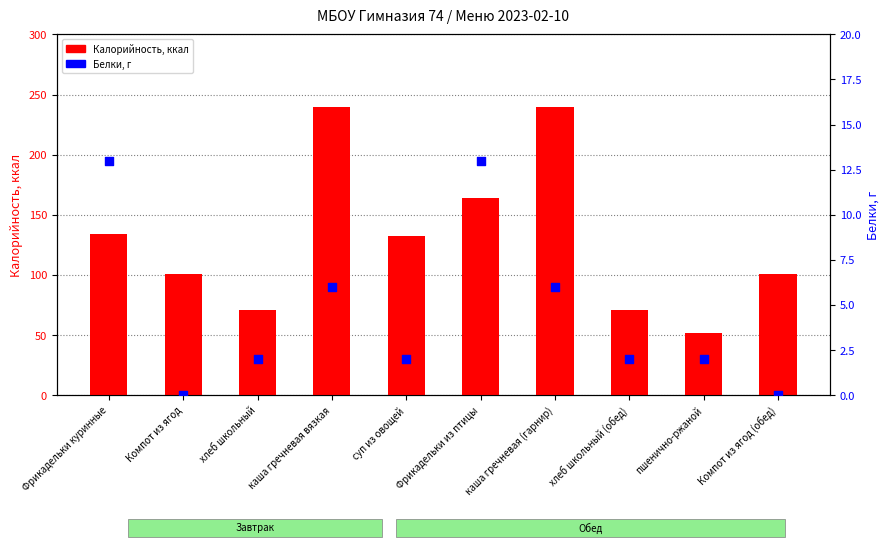

Which series has the largest Y range (max minus min)?

Калорийность